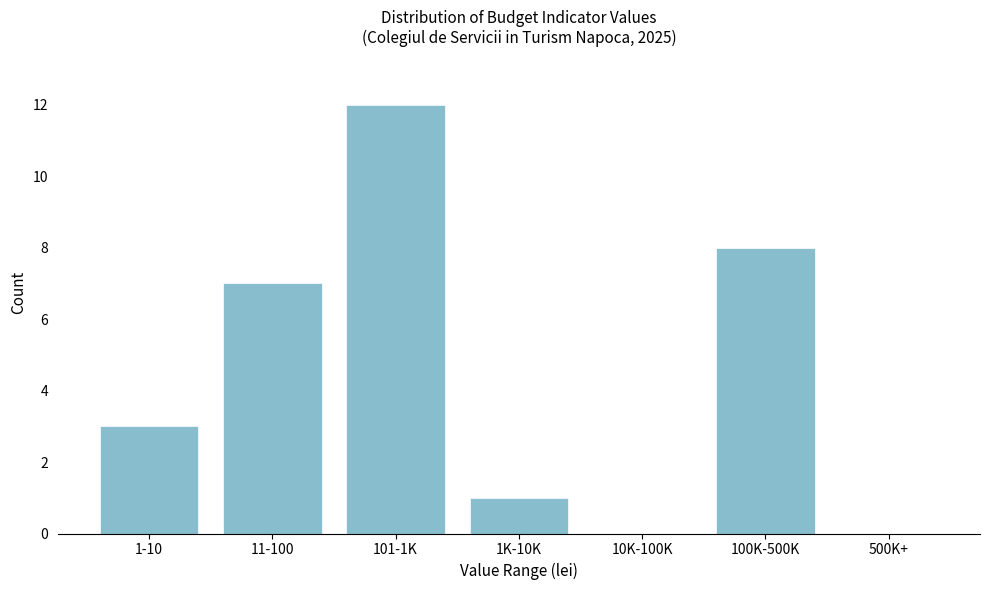

Reading left to right, what are all the values shown in this chart?

1-10=3	11-100=7	101-1K=12	1K-10K=1	10K-100K=0	100K-500K=8	500K+=0